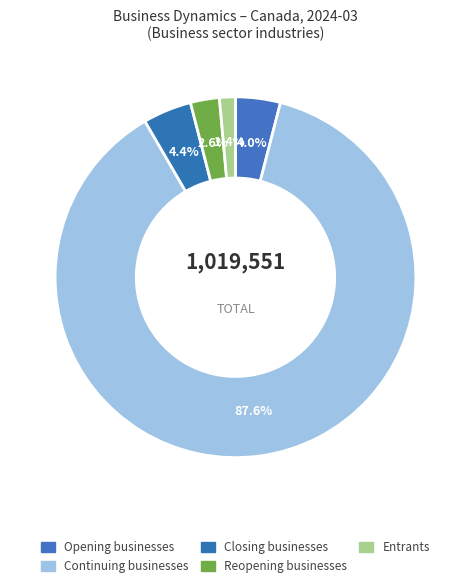

Is the sum of Opening businesses and Continuing businesses greater than half?

Yes